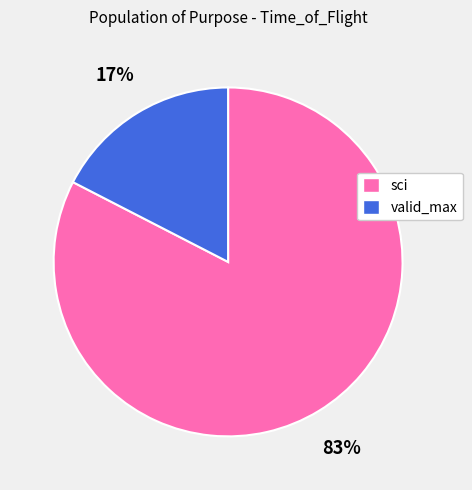

To the nearest percent, what is the average slice percentage?

50%